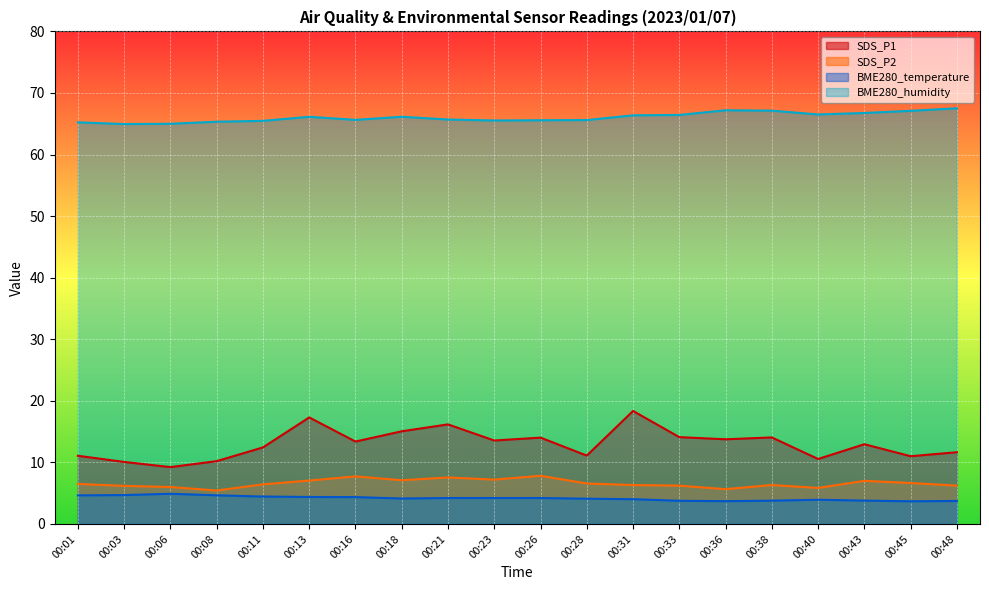

Reading left to right, what are all the values shown in this chart?

SDS_P1: 11.1	10.1	9.2	10.2	12.4	17.3	13.4	15.1	16.2	13.6	14.0	11.1	18.4	14.1	13.8	14.1	10.6	12.9	11.0	11.7
SDS_P2: 6.5	6.2	6.0	5.4	6.4	7.0	7.7	7.1	7.5	7.2	7.8	6.6	6.3	6.2	5.7	6.3	5.8	7.0	6.7	6.2
BME280_temperature: 4.6	4.7	4.9	4.7	4.5	4.4	4.4	4.1	4.2	4.2	4.2	4.1	4.0	3.8	3.7	3.8	3.9	3.8	3.7	3.7
BME280_humidity: 65.2	65.0	65.0	65.3	65.5	66.1	65.6	66.1	65.7	65.5	65.6	65.6	66.4	66.4	67.2	67.1	66.5	66.8	67.1	67.5